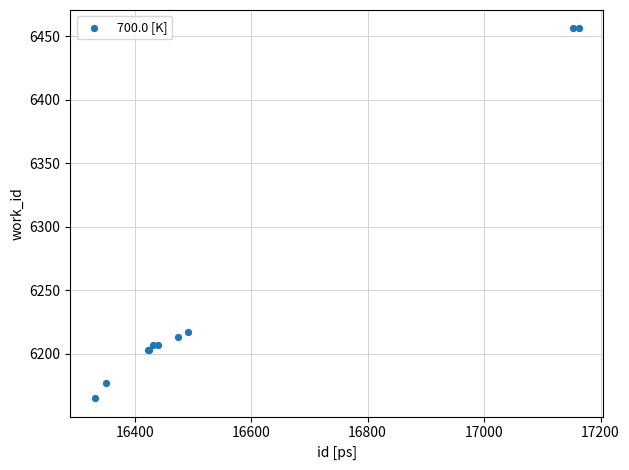

What Y value in the scatter plot is closest to 6310?

6217